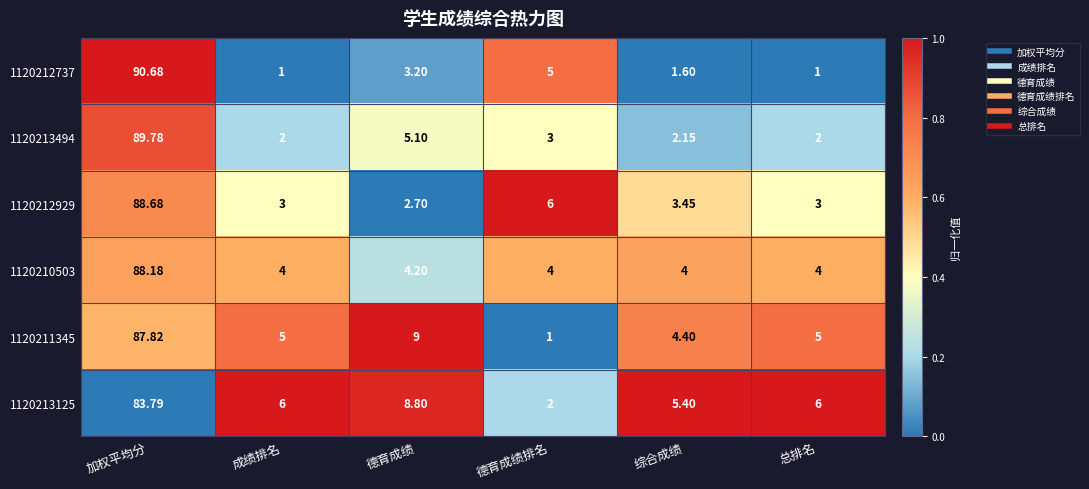

What is the total value across all series at 德育成绩?

33.0